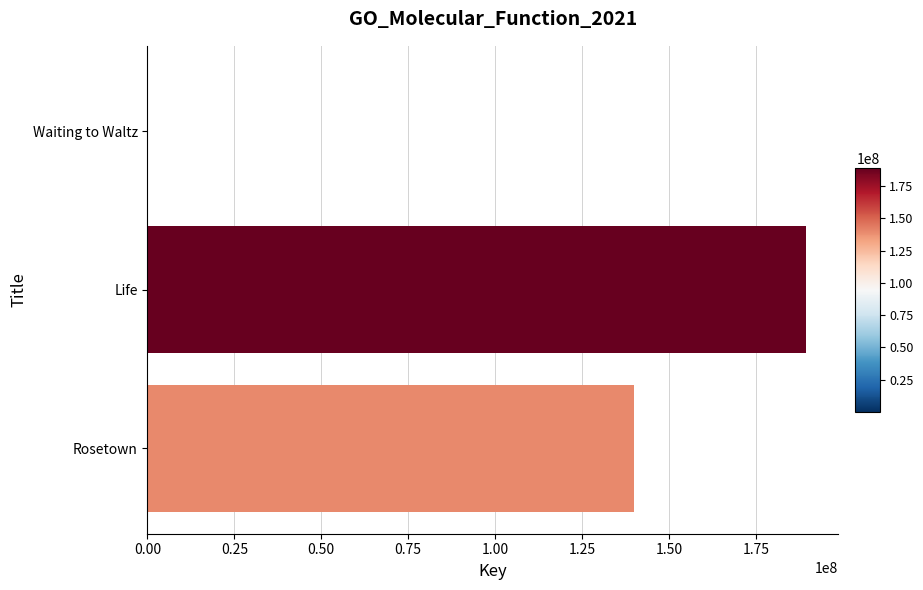

Are the bars horizontal?

Yes